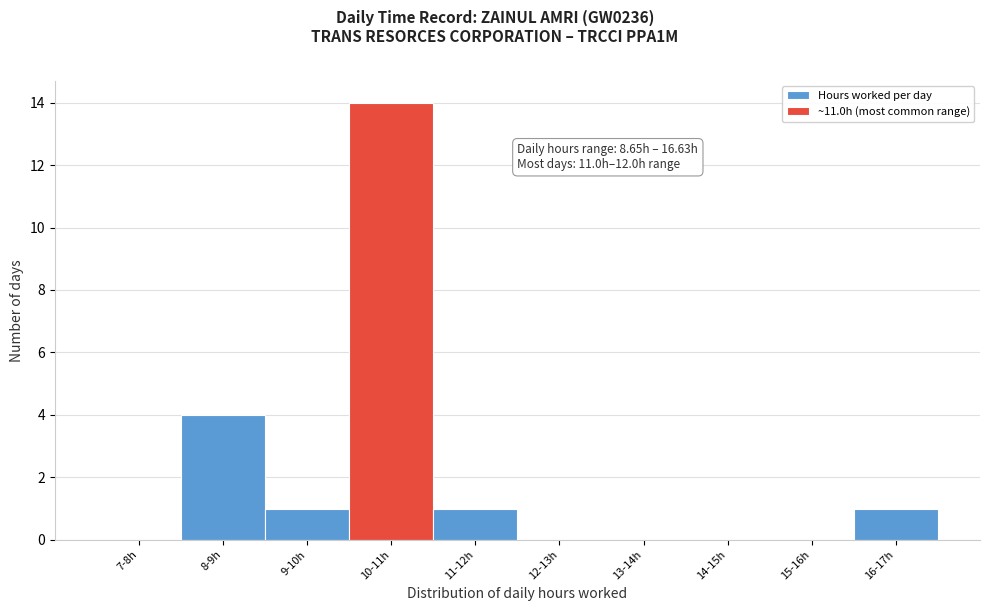

Reading right to left, transcribe all the data shown in this chart.

16-17h=1	15-16h=0	14-15h=0	13-14h=0	12-13h=0	11-12h=1	10-11h=14	9-10h=1	8-9h=4	7-8h=0